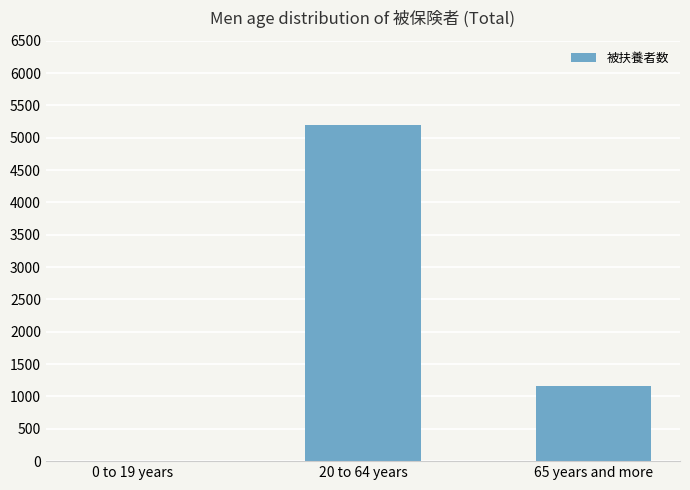

The value at 20 to 64 years is 1570. True or false?

False